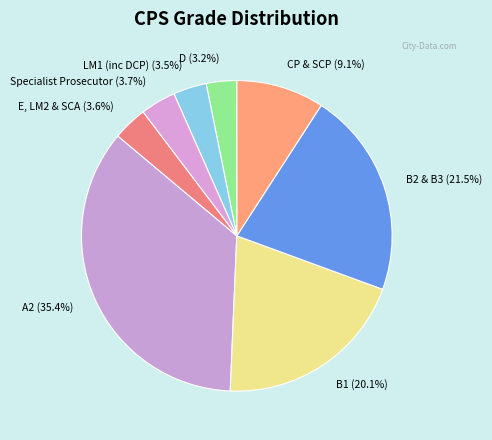

What is the largest slice in the pie chart?

A2